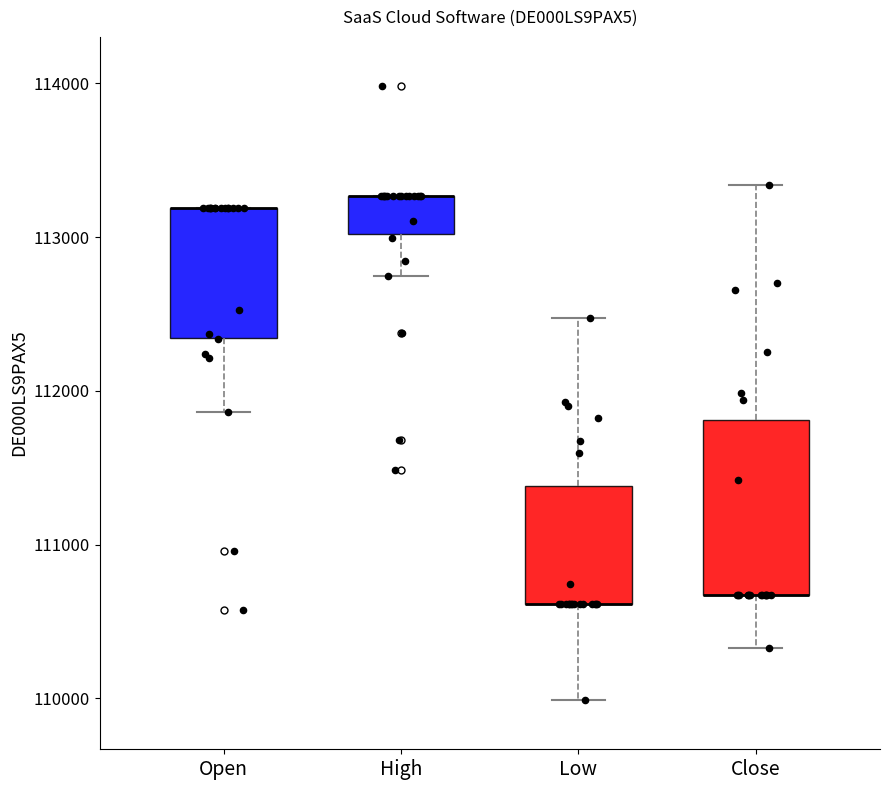

Reading left to right, read every box against the y-axis: the position of its median line, the range the box covers, and the ends of its whiskers. The values are not printed on the chart, so give them approximately, as read against the axis.

Open: median 113200 (drawn on the box's upper edge), box 112300 to 113200, whiskers 111900 to 113200
High: median 113300 (drawn on the box's upper edge), box 113000 to 113300, whiskers 112800 to 113300
Low: median 110600 (drawn on the box's lower edge), box 110600 to 111400, whiskers 110000 to 112500
Close: median 110700 (drawn on the box's lower edge), box 110700 to 111800, whiskers 110300 to 113300